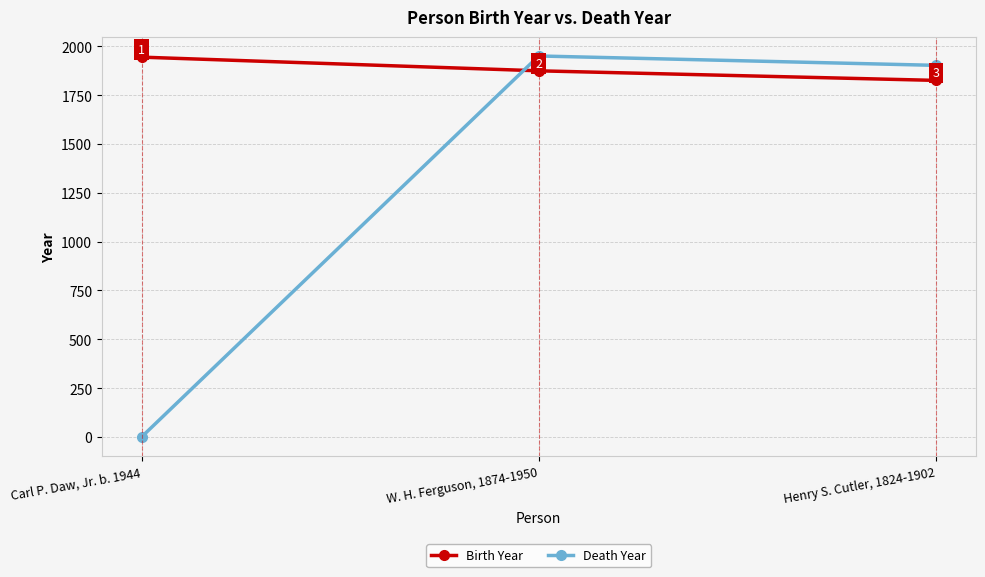

How many lines are shown in the chart?

2